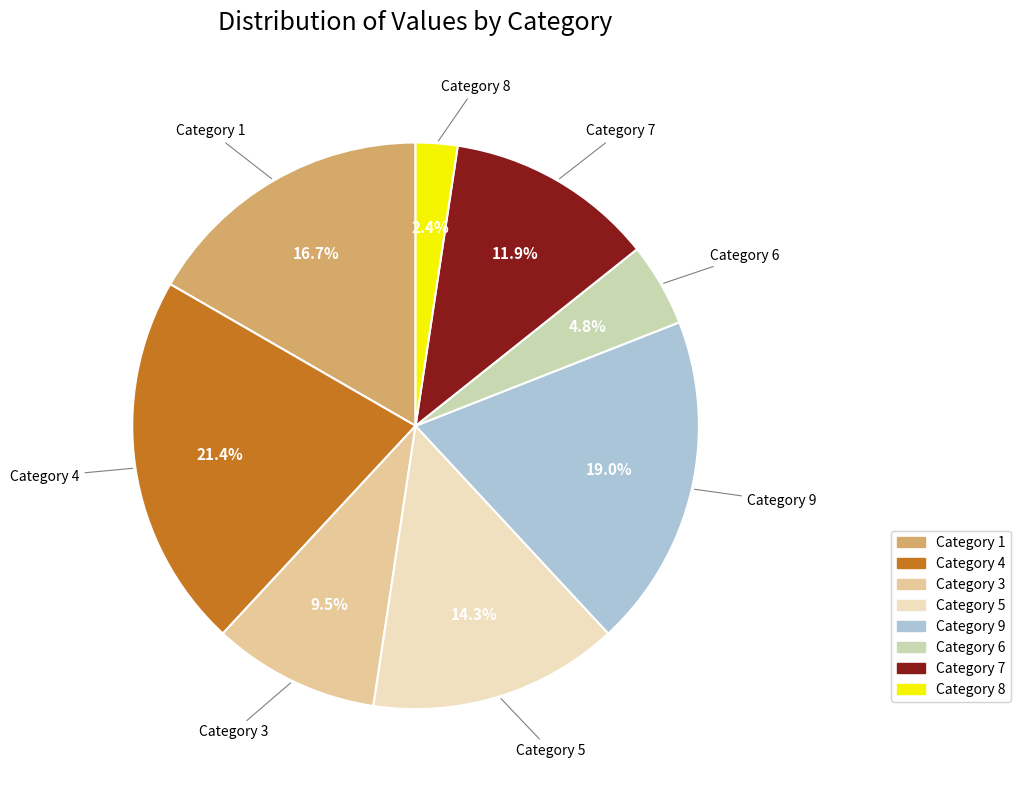

Is there any slice that represents more than half of the pie?

No